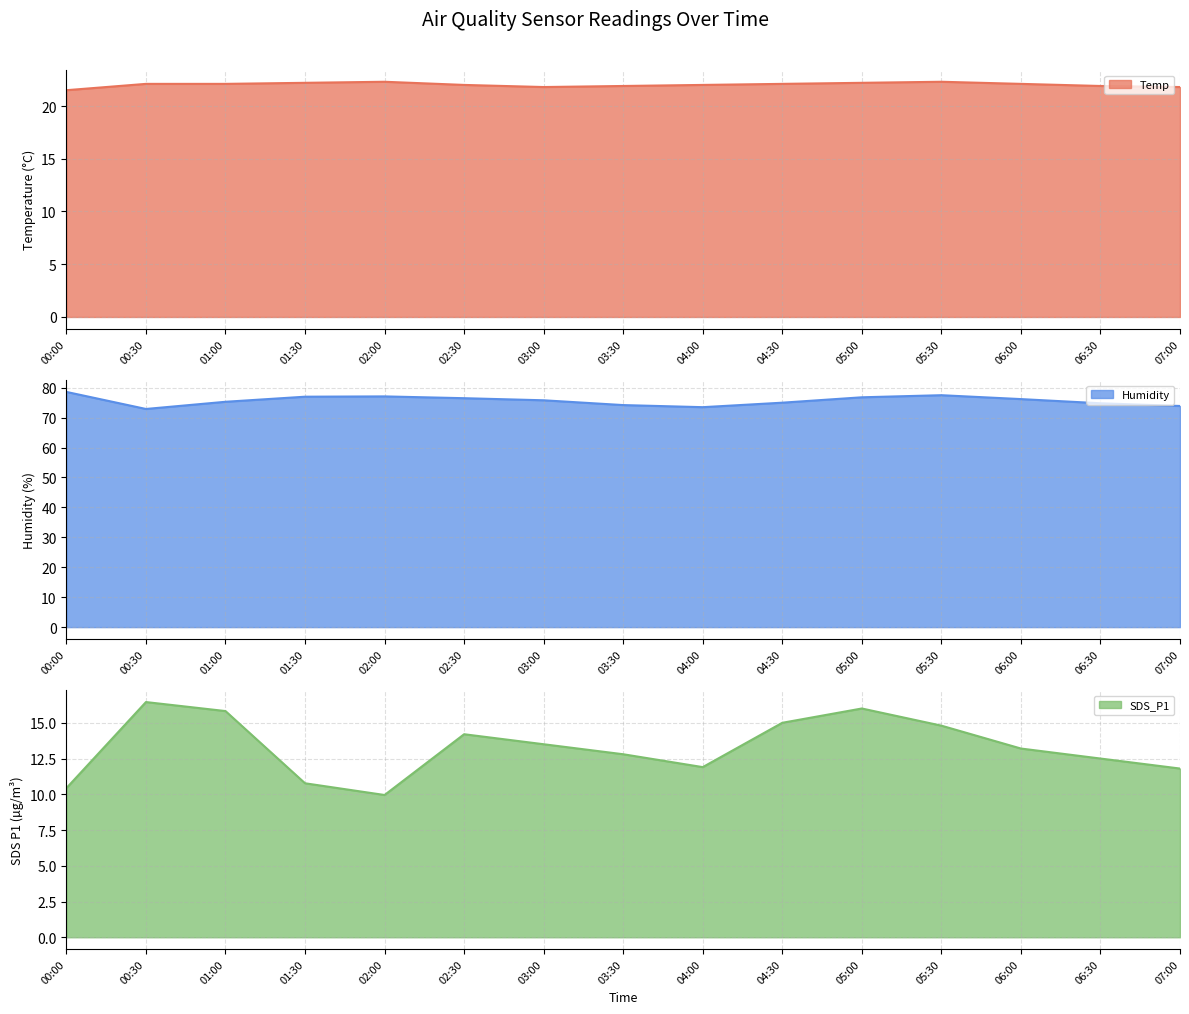

True or false: Humidity and Temp cross at least once.

False